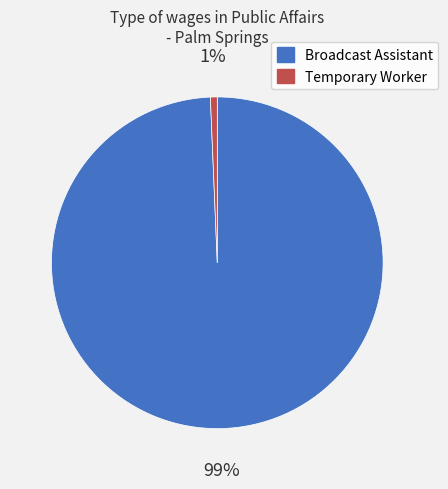

Is it true that Broadcast Assistant is 99% of the pie?

True